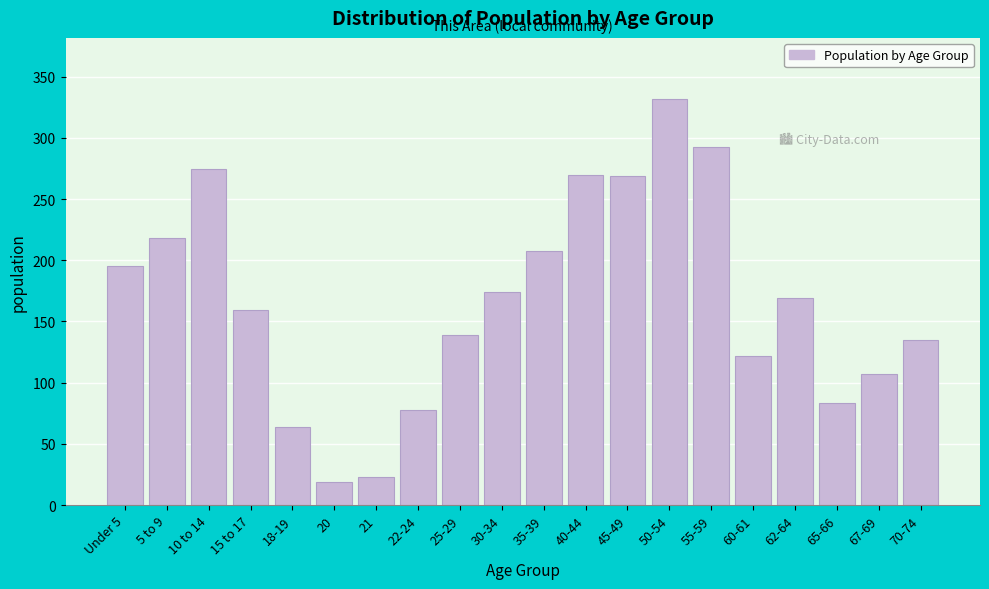

Which label corresponds to the largest value in the chart?

50-54